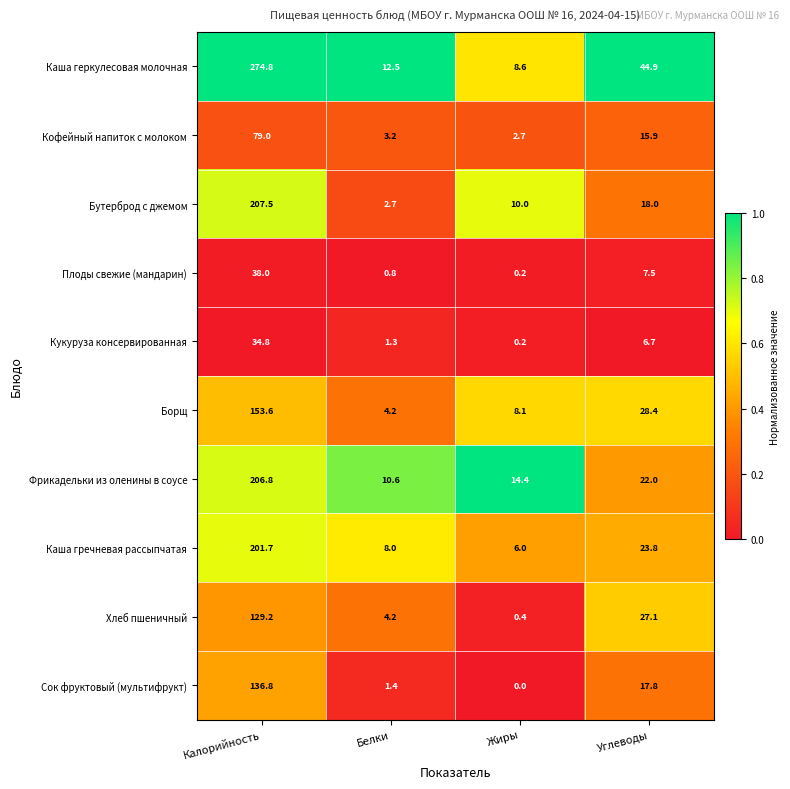

The value of Фрикадельки из оленины в соусе at Белки is 10.6. True or false?

True